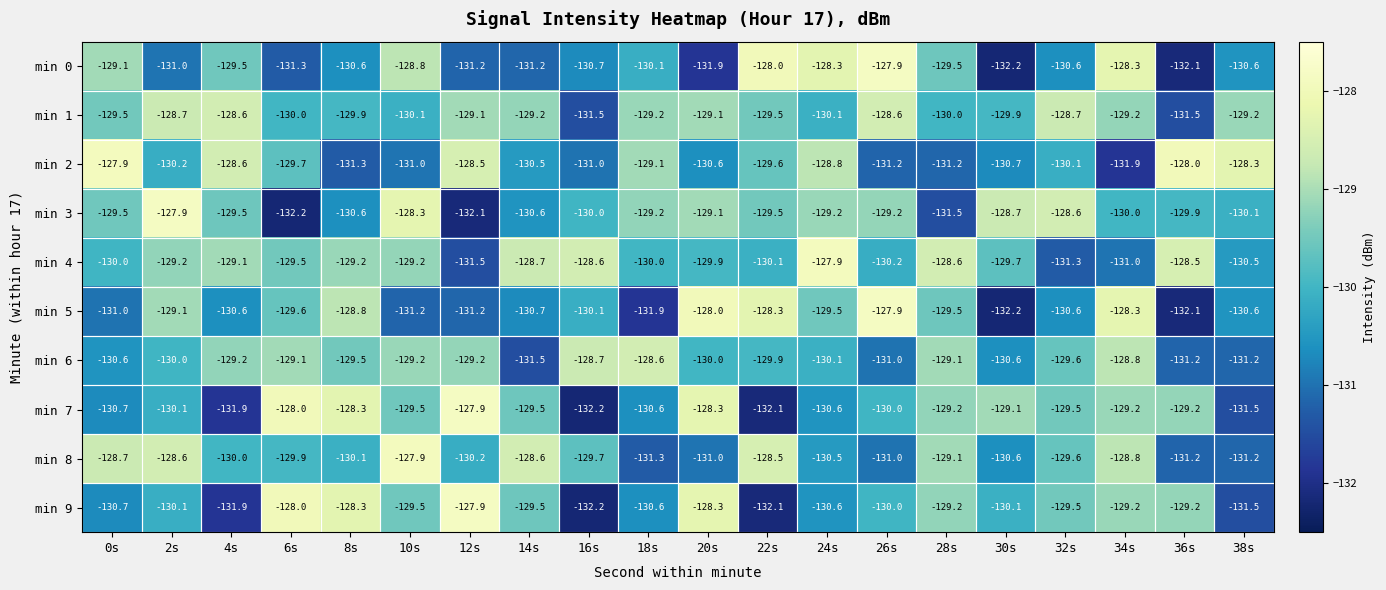

What is the maximum value for min 9?

-127.9